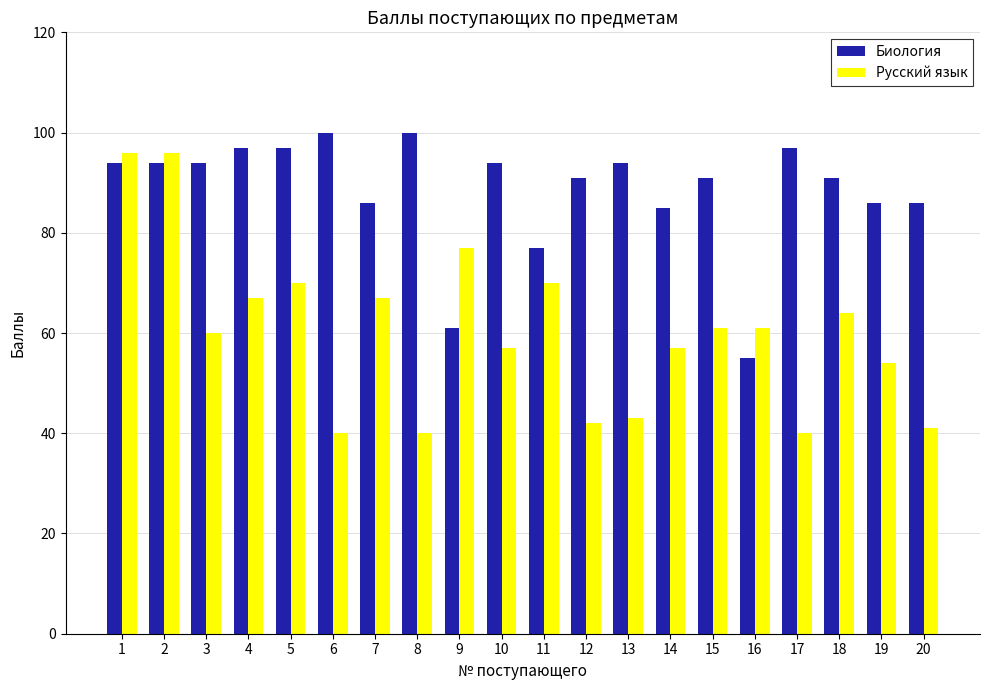

Which series has the largest total across all categories?

Биология